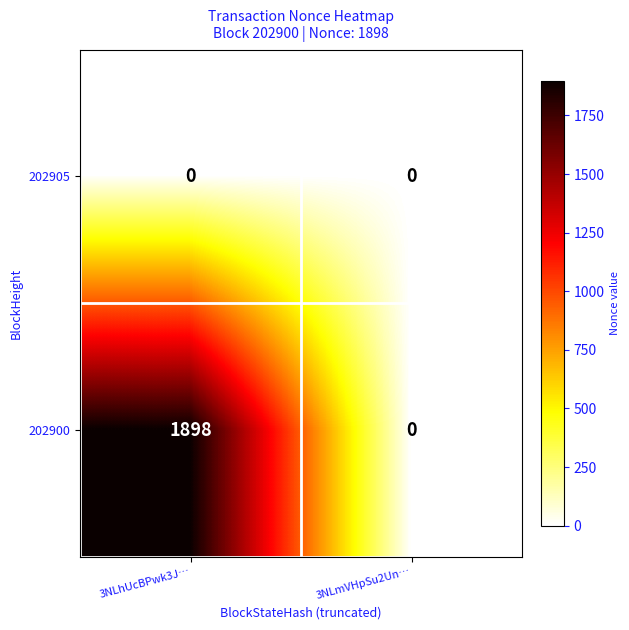

Which label corresponds to the largest value in the chart?

3NLhUcBPwk3J…